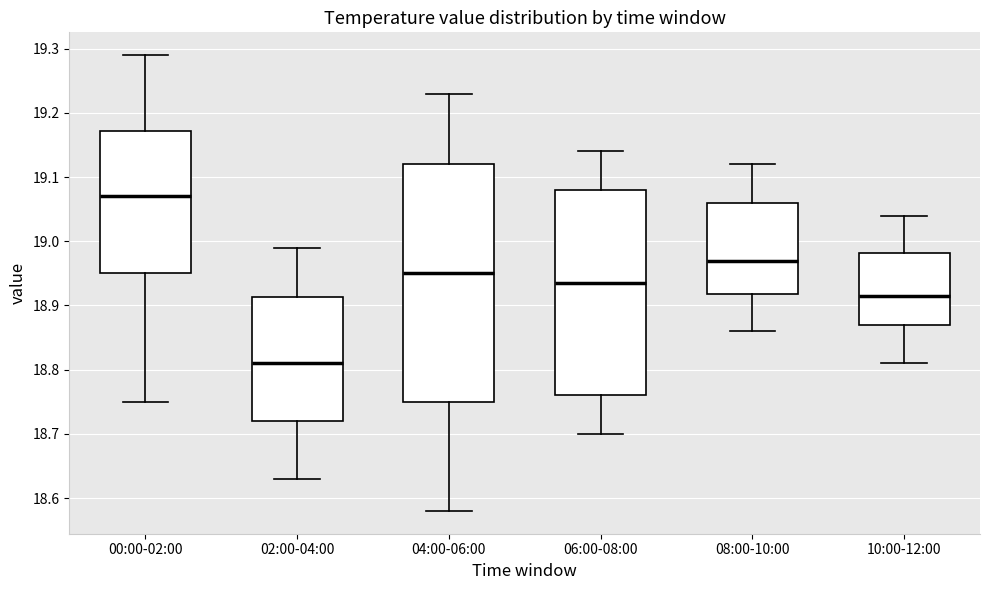

Where does the lower whisker of the box for 10:00-12:00 end on the y-axis? The values are not printed on the chart, so give them approximately, as read against the axis.

18.81